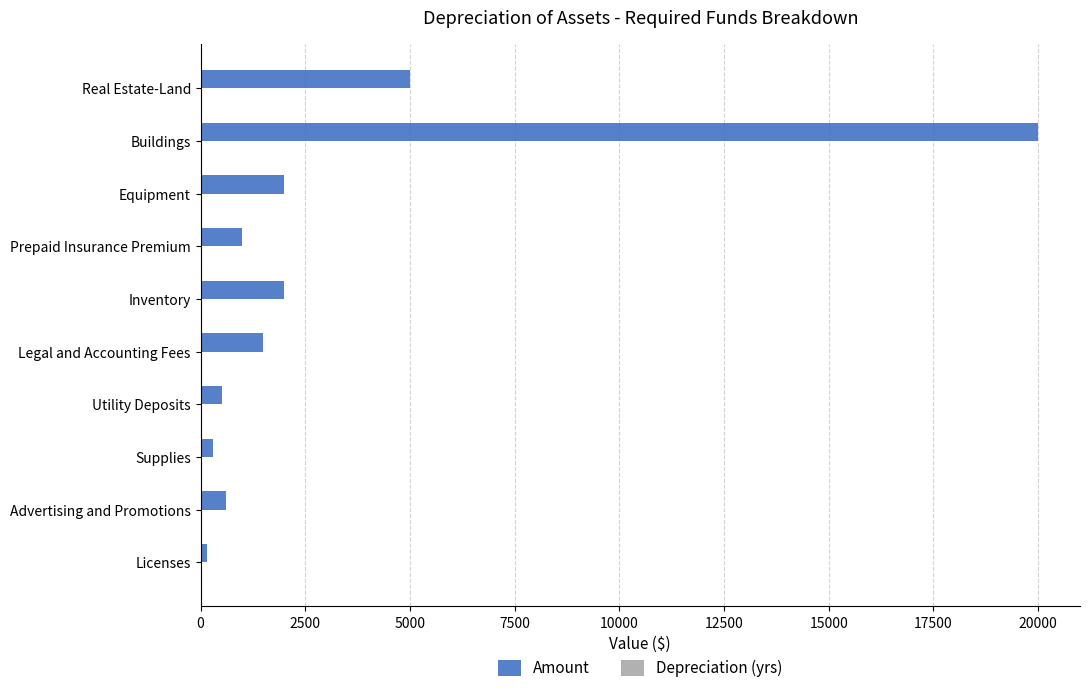

What is the sum of the Amount values at Inventory and Utility Deposits?

2500